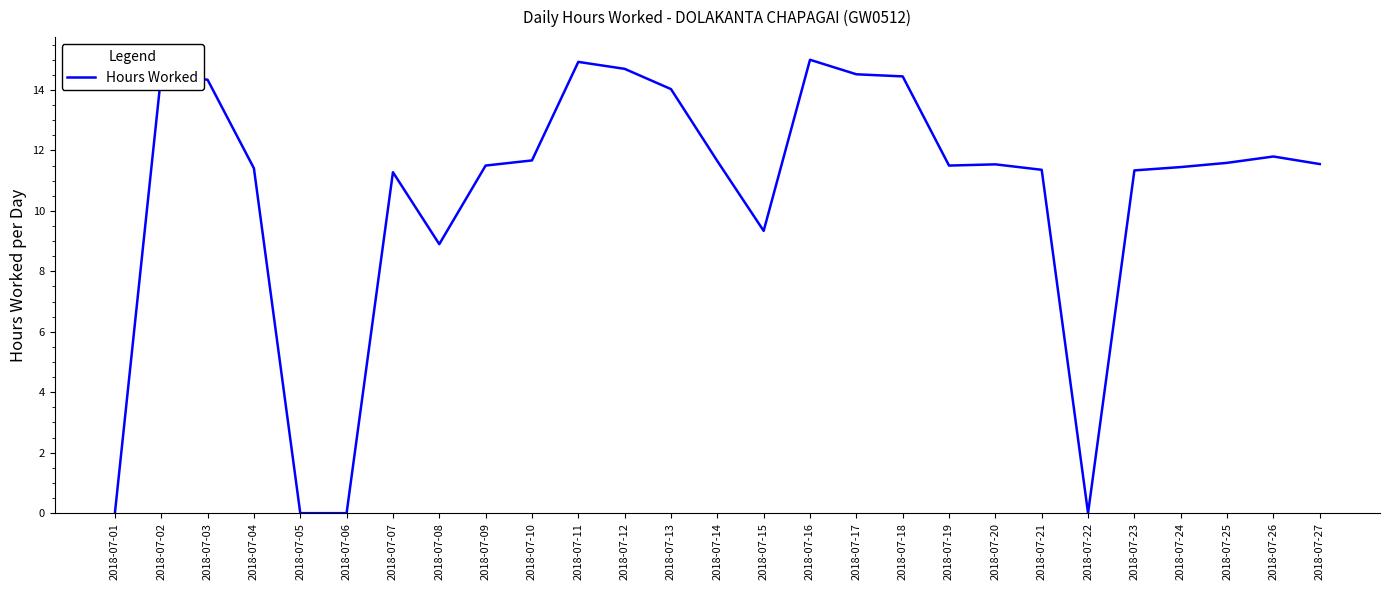

What is the ratio of the value at 2018-07-25 to the value at 2018-07-15?

1.2